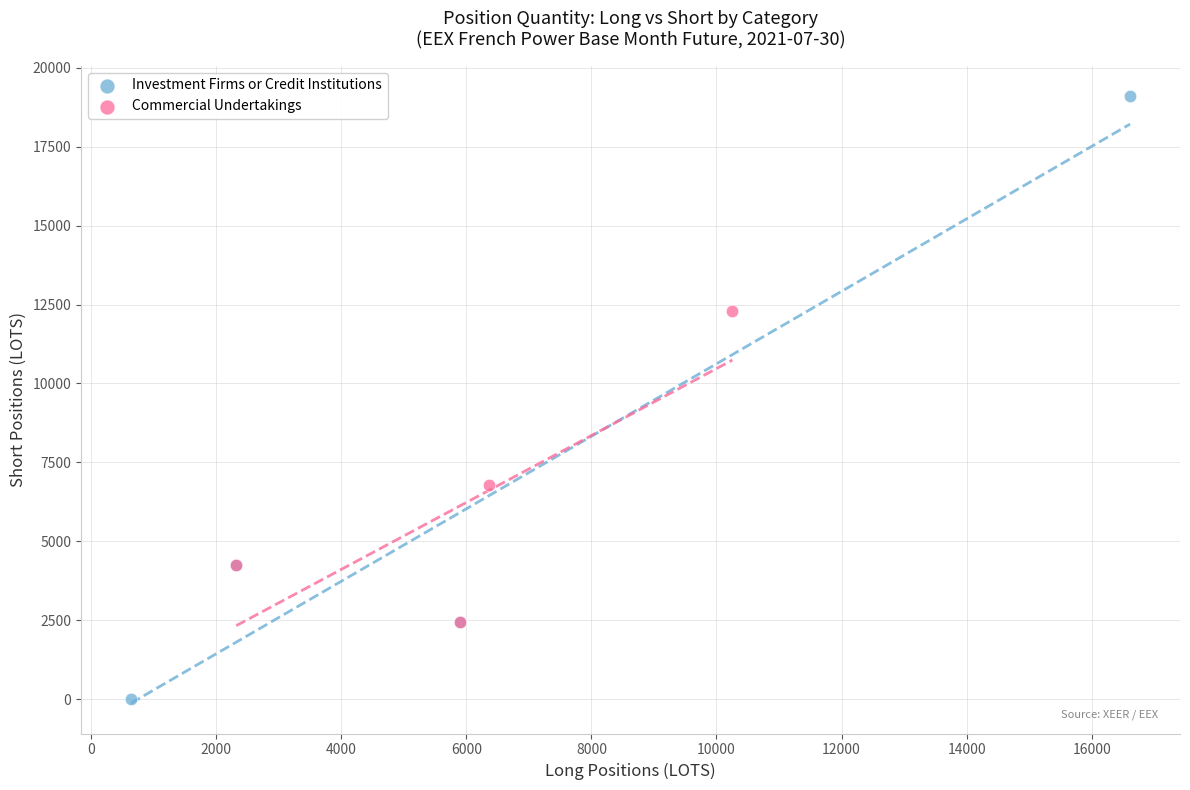

Which series contains the lowest Y value?

Investment Firms or Credit Institutions